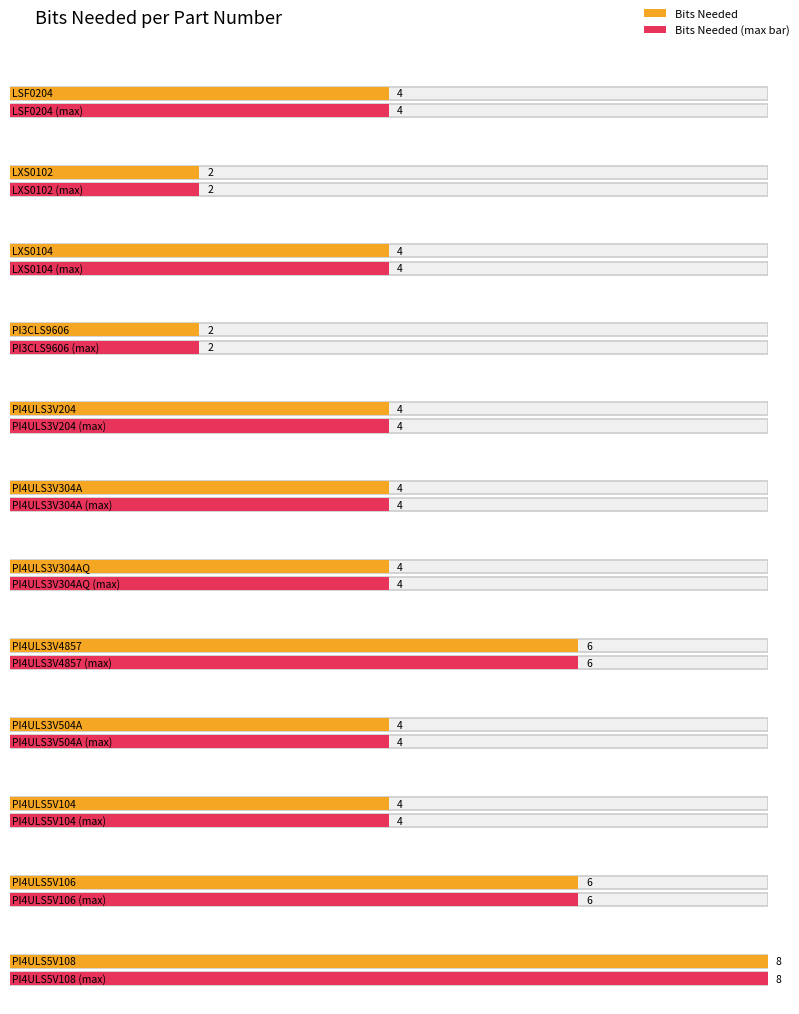

What is the maximum value shown in the chart?

8